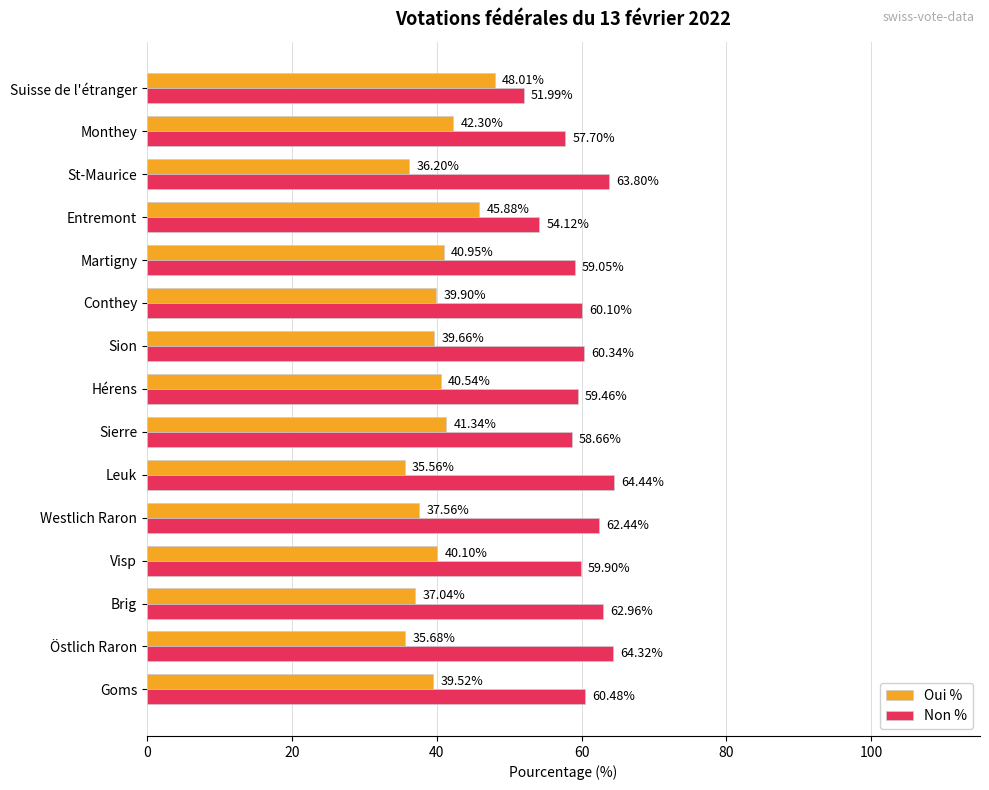

At which label is Non % closest to 58?

Monthey